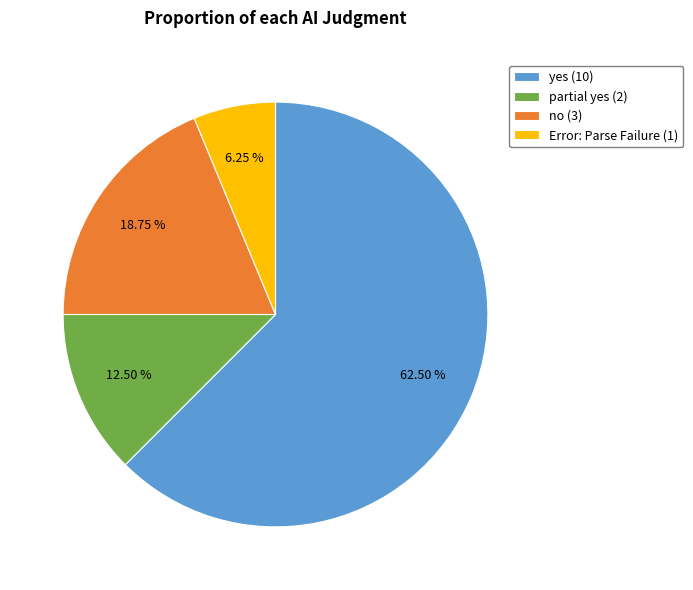

To the nearest percent, what is the difference between the largest and smallest slice percentages?

56%